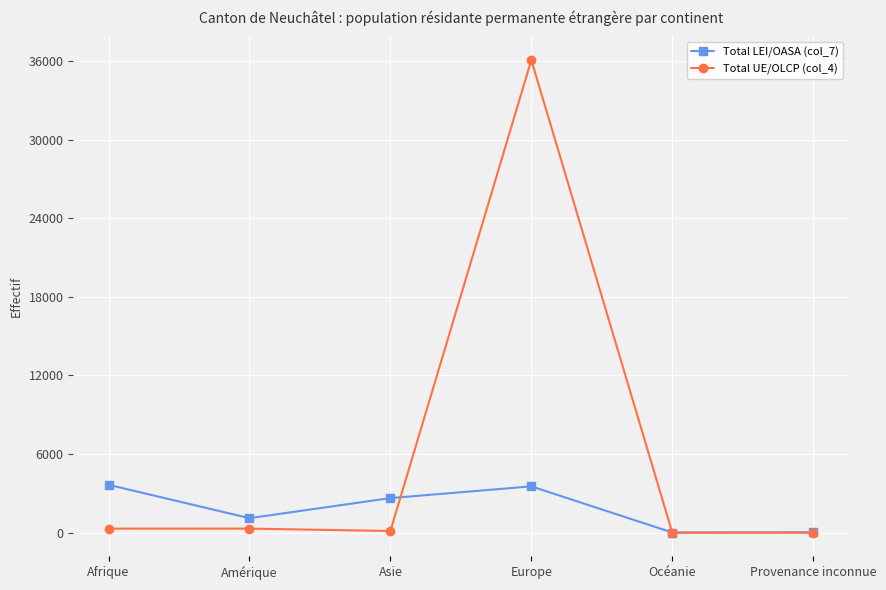

How many lines are shown in the chart?

2